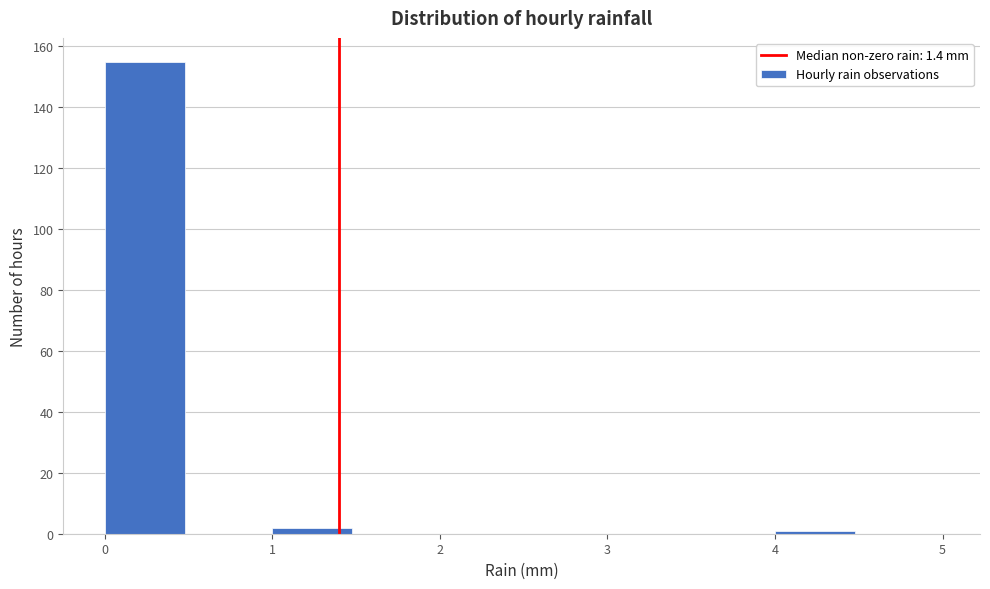

How tall is the bar that spans 1.0 to 1.5 on the x-axis? The values are not printed on the chart, so give them approximately, as read against the axis.

2